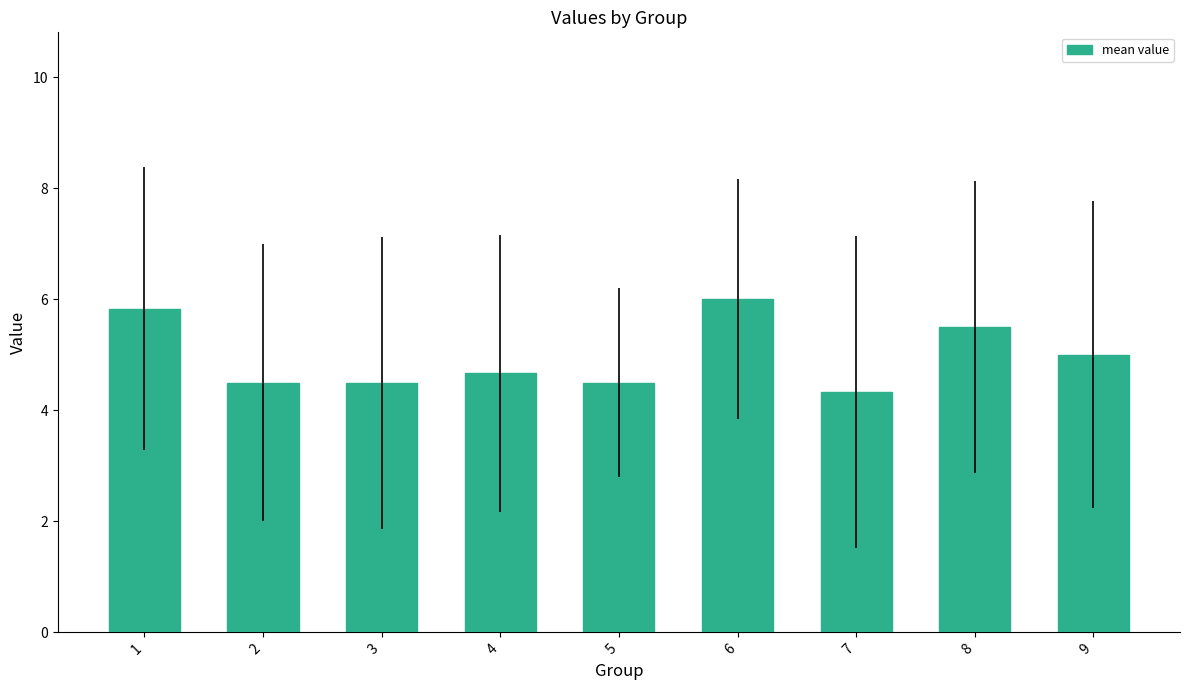

What is the average value?

5.0